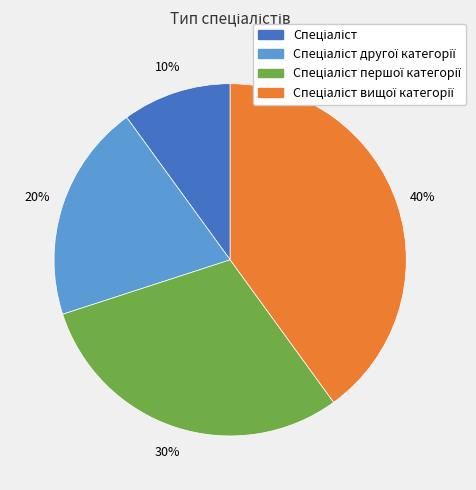

Does any single category account for the majority?

No